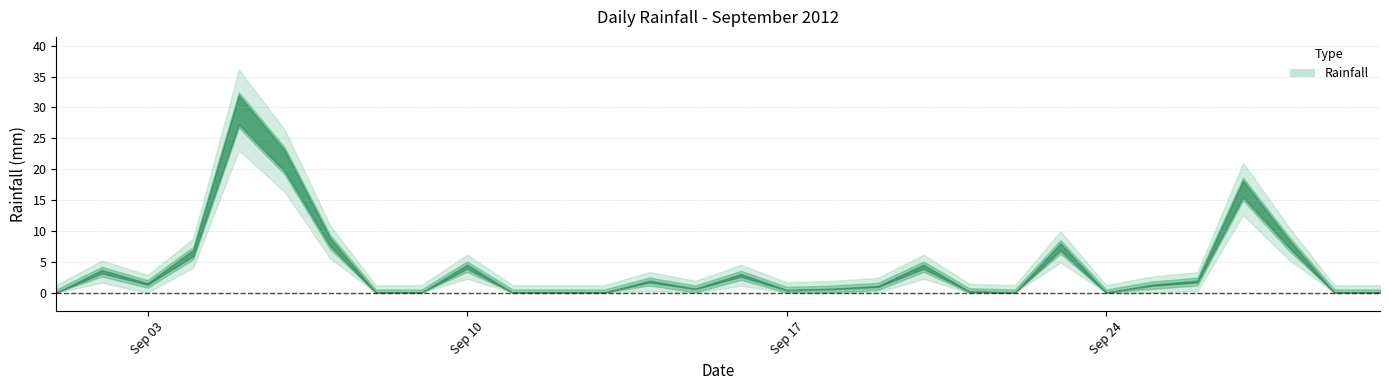

Is it true that the value at 2012-09-18 is 1.0?

False